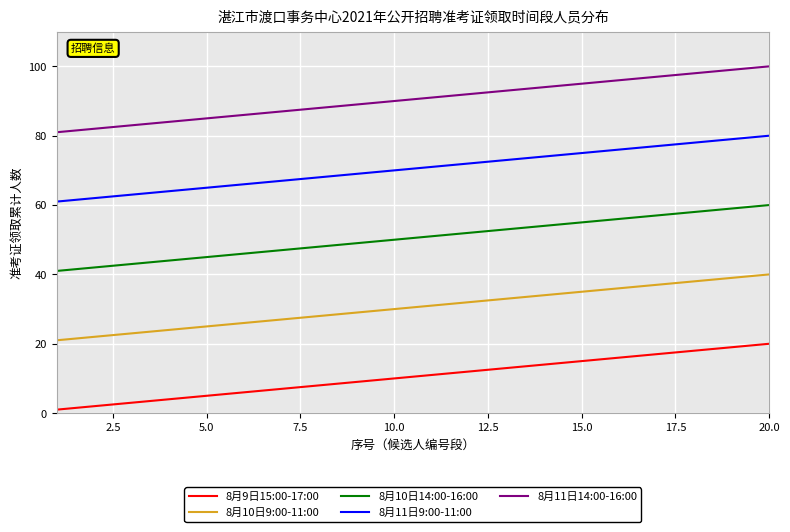

True or false: 8月10日9:00-11:00 and 8月9日15:00-17:00 intersect in this chart.

False